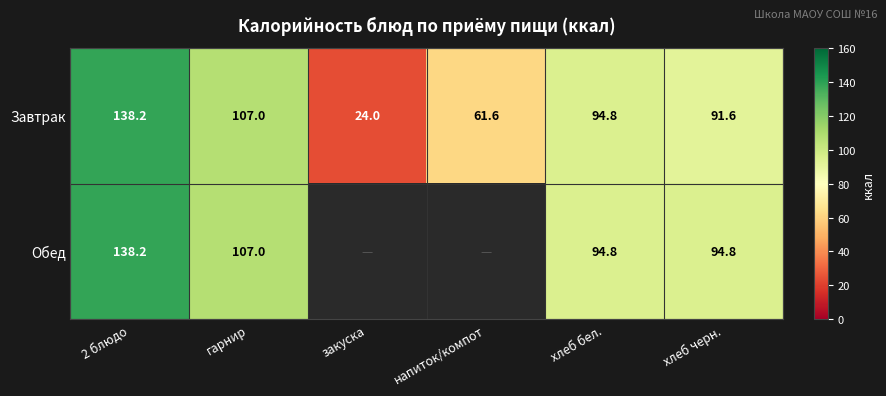

At which label is Завтрак closest to 81?

хлеб черн.